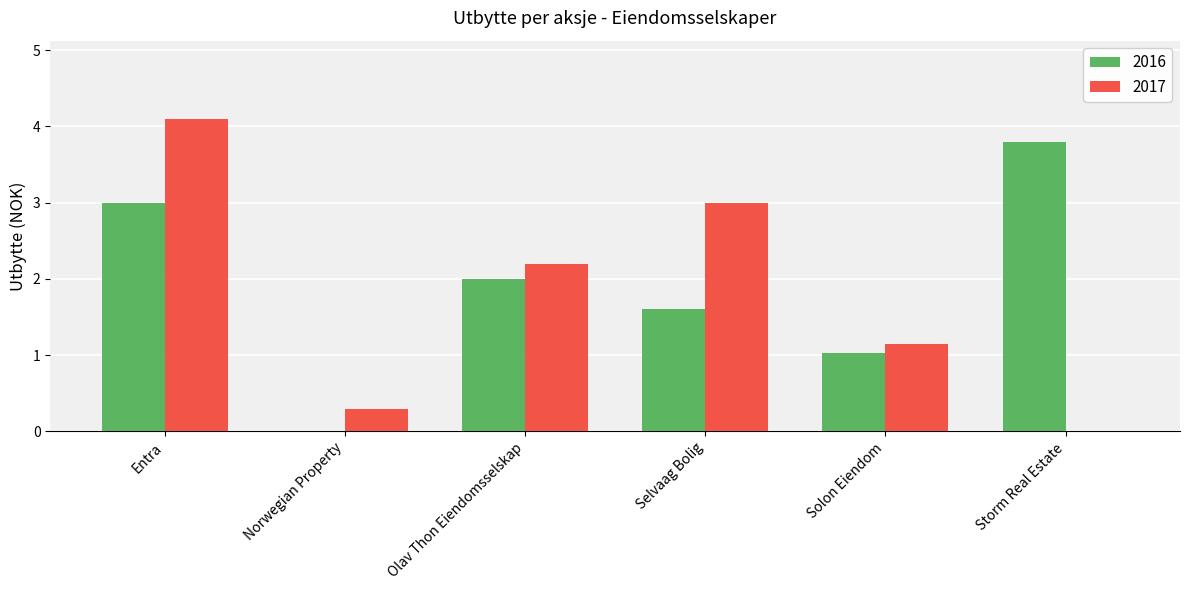

The 2016 series shows 2.0 at Olav Thon Eiendomsselskap. True or false?

True